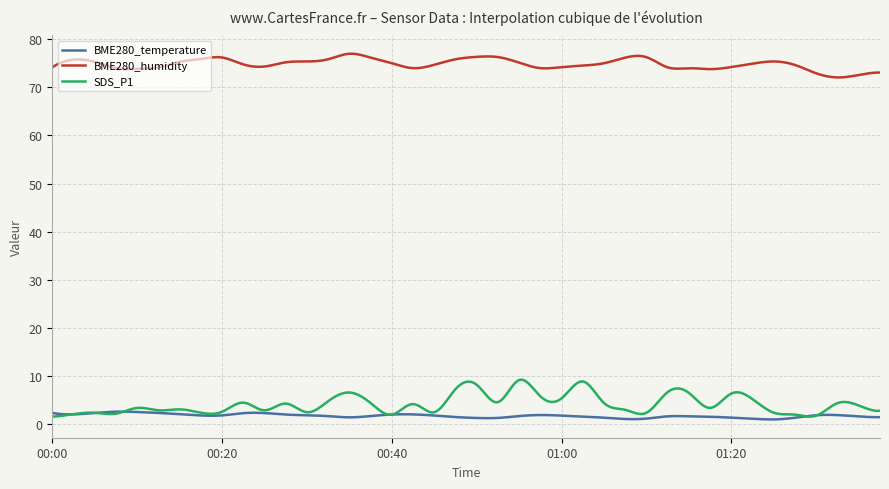

True or false: BME280_humidity and BME280_temperature cross at least once.

False